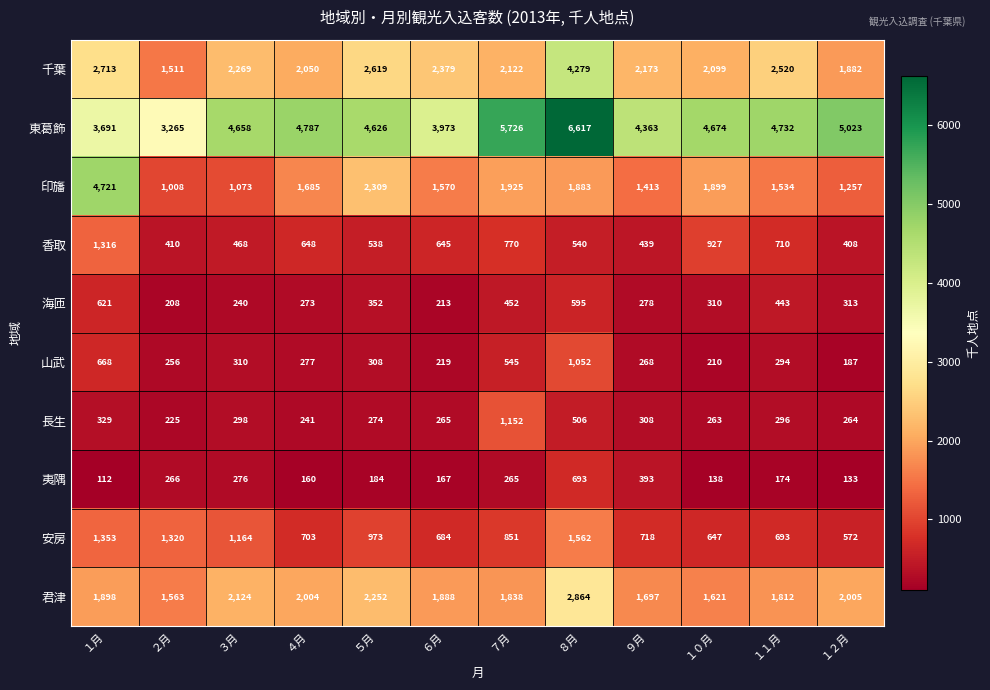

Read the 東葛飾 value at ６月, to the nearest 100.

4000